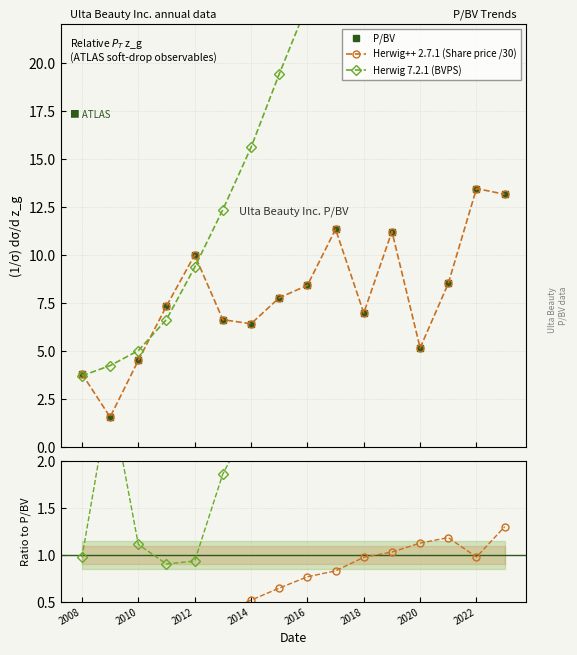

What is the difference between the maximum and minimum values in the Herwig++ 2.7.1 (Share price /30) series?

11.9